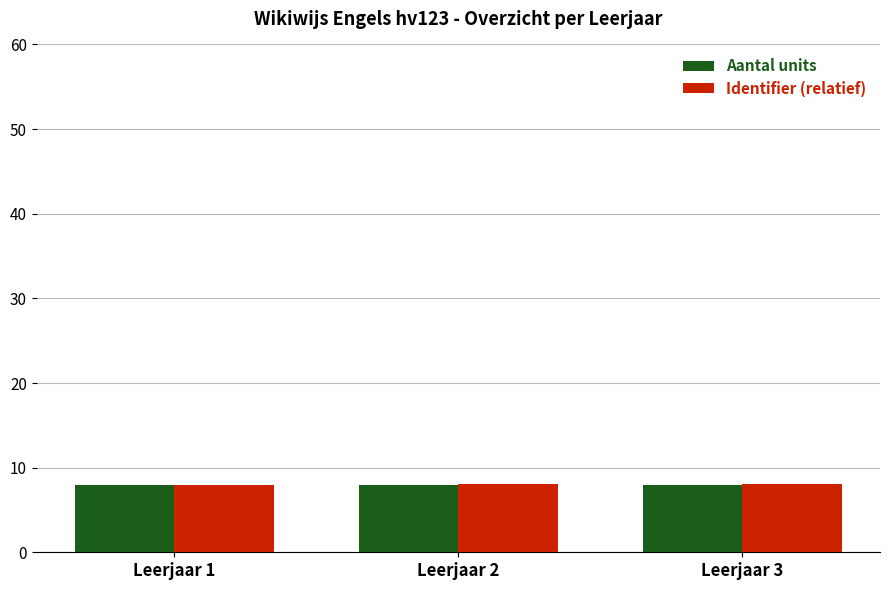

What is the lowest value of the Identifier (relatief) series?

8.0